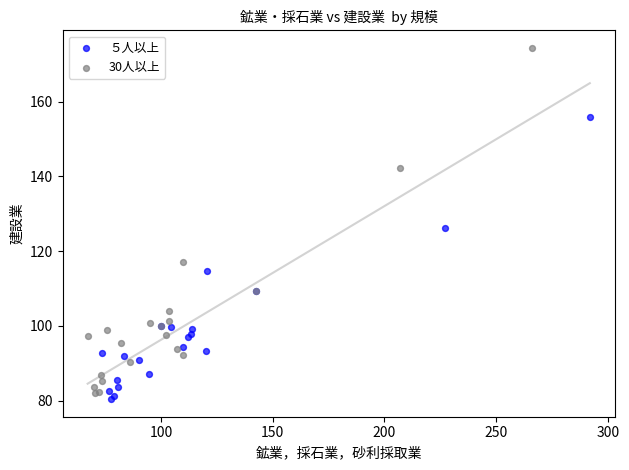

Which series contains the highest Y value?

30人以上